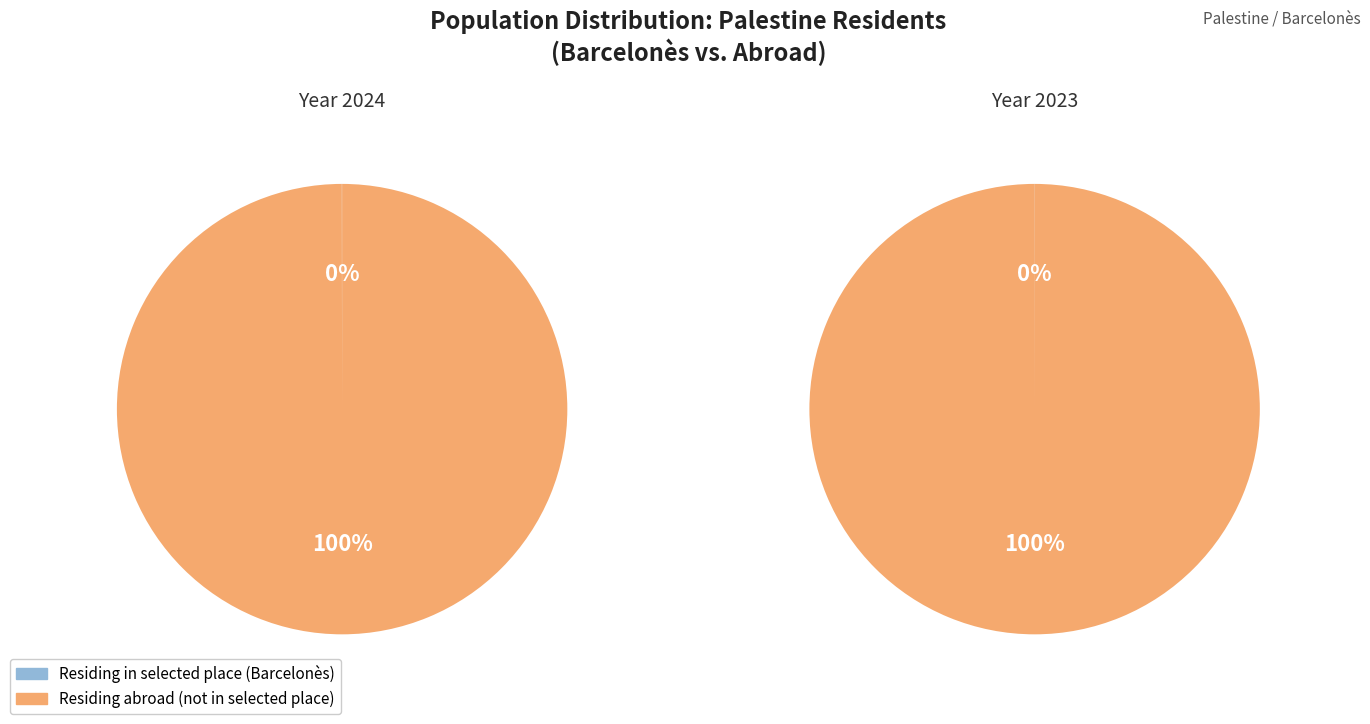

Is 2024 the majority of the pie?

No